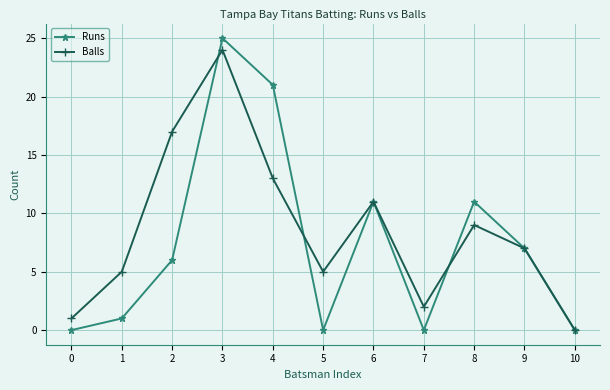

How many distinct data groups are displayed?

2